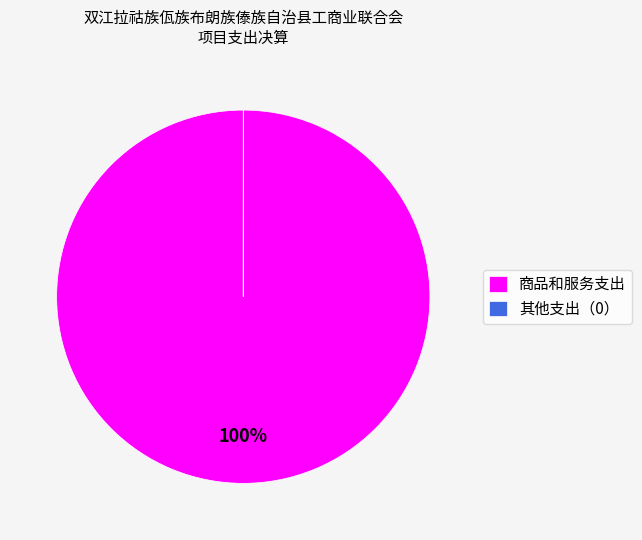

Which category has the biggest portion of the pie?

商品和服务支出